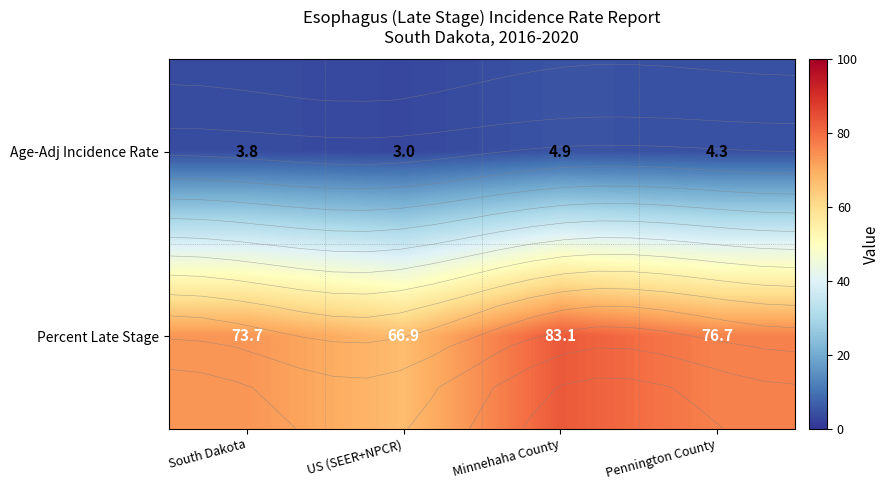

What is the sum of all Percent Late Stage values?

300.4